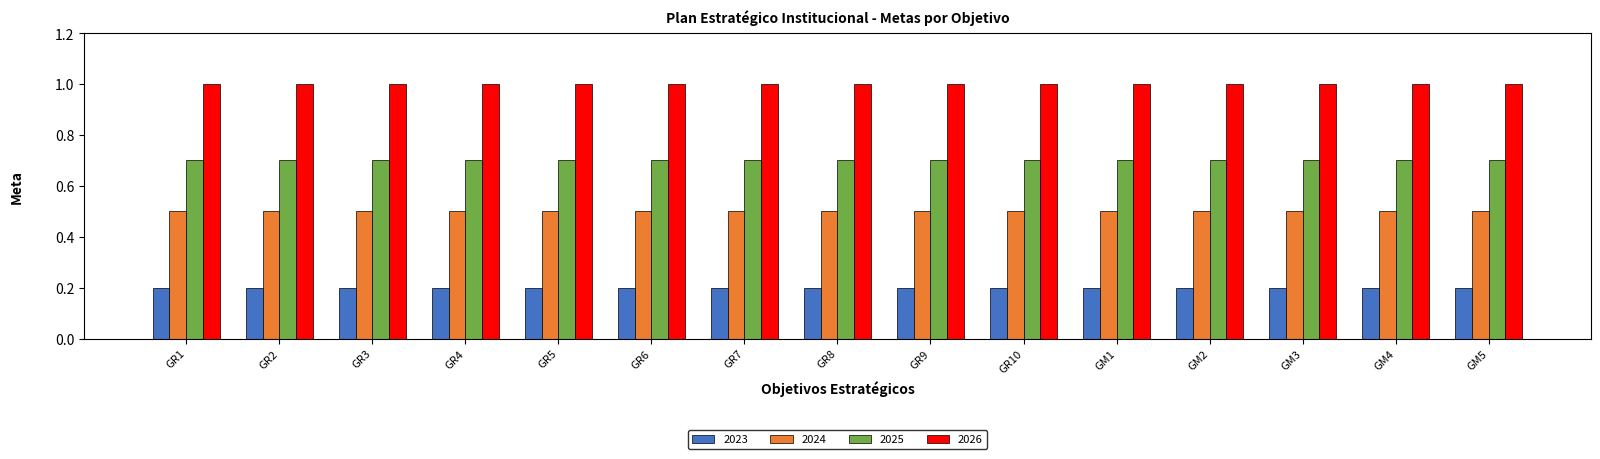

What is the lowest value of the 2026 series?

1.0